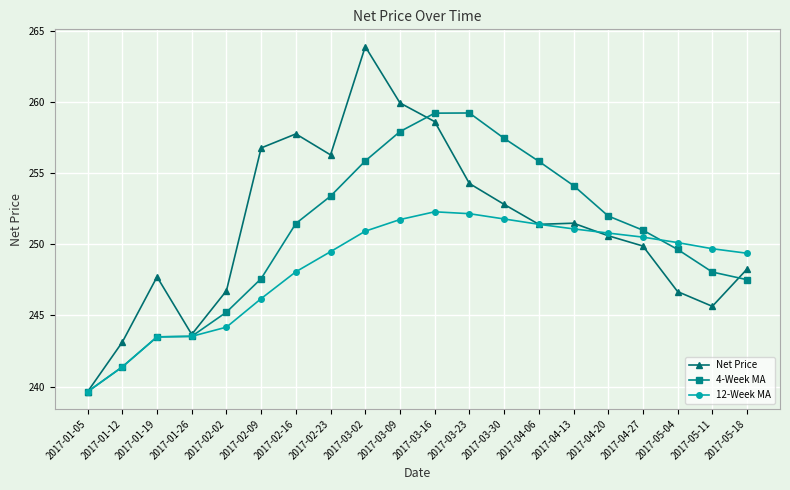

True or false: 12-Week MA has more than 0 points higher than both neighbors.

True